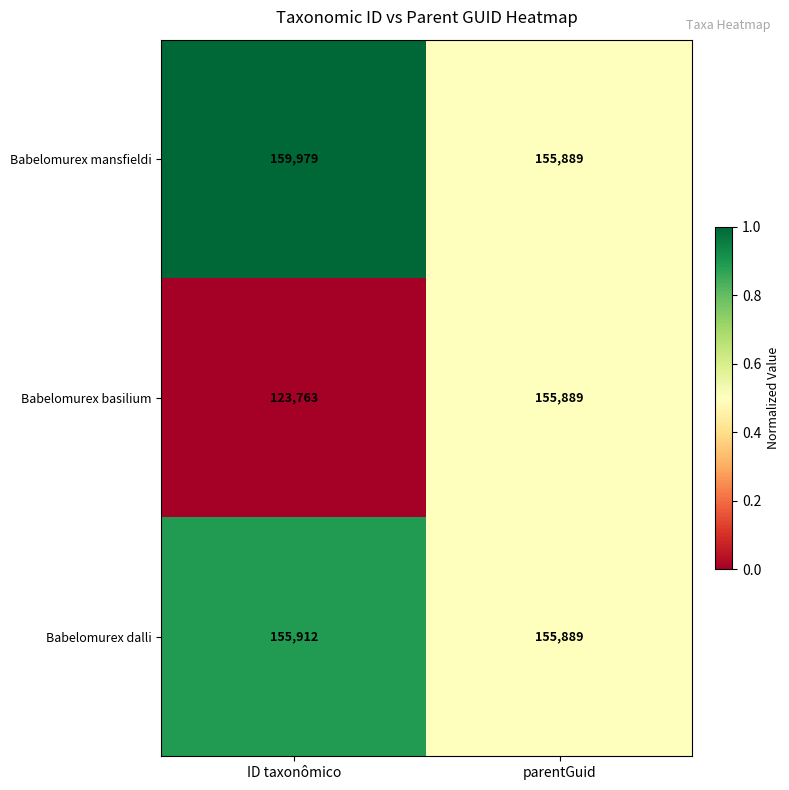

What is the difference between the maximum and minimum values in the Babelomurex dalli series?

23